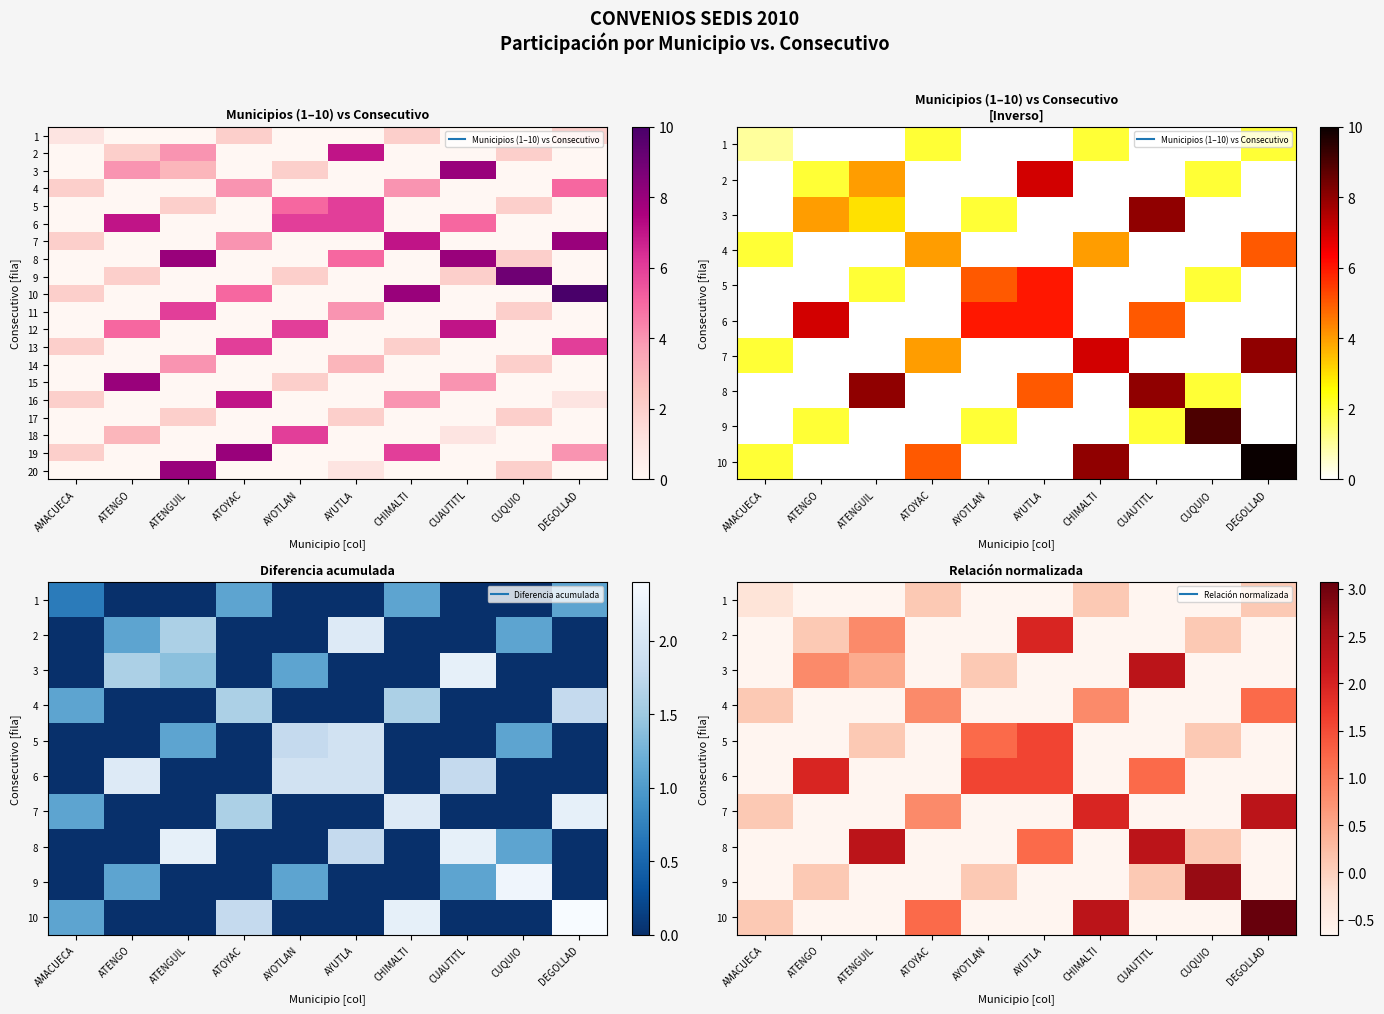

What is the spread (max minus min) of values at ATENGO?

8.7